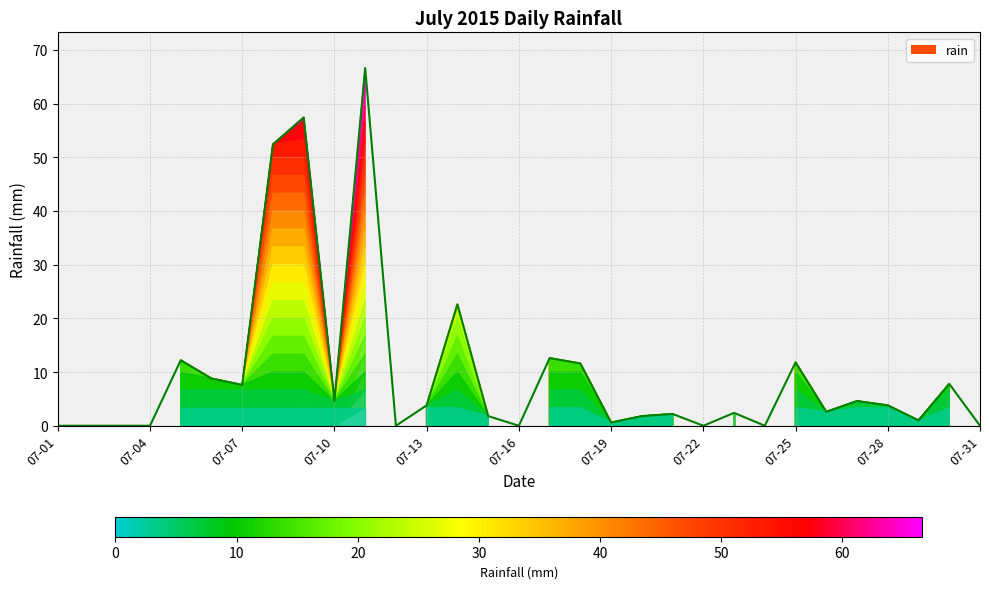

Is it true that the value at 07-07 is 7.6?

True